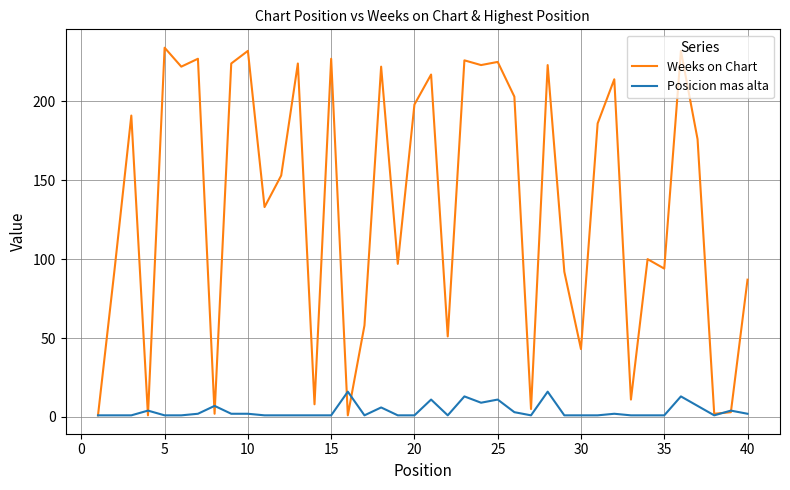

List the series in order of their overall mean, highest first.

Weeks on Chart, Posicion mas alta